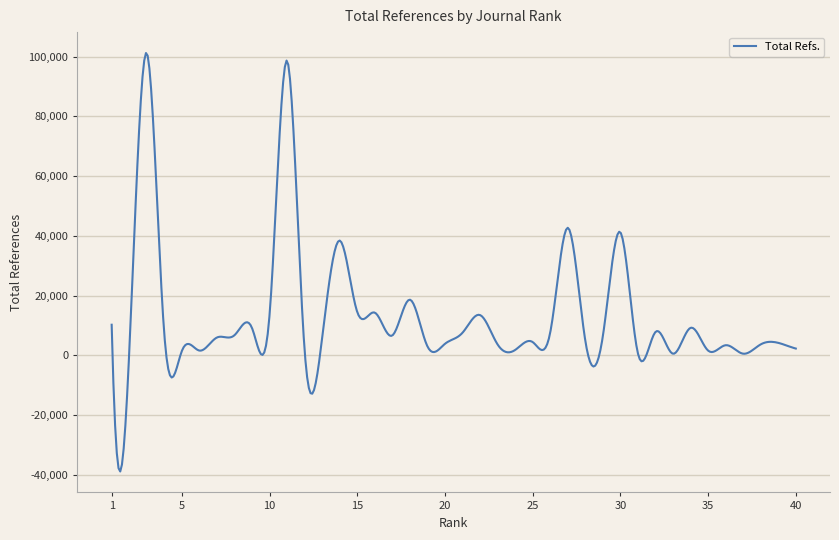

What is the minimum value shown in the chart?

-38912.2